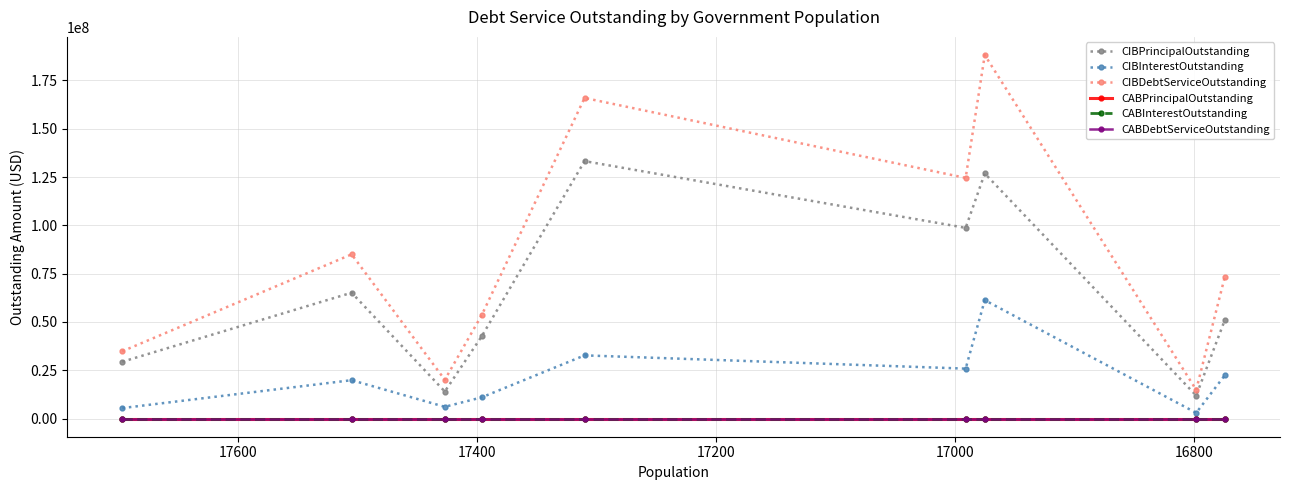

True or false: CABDebtServiceOutstanding and CIBInterestOutstanding cross at least once.

False